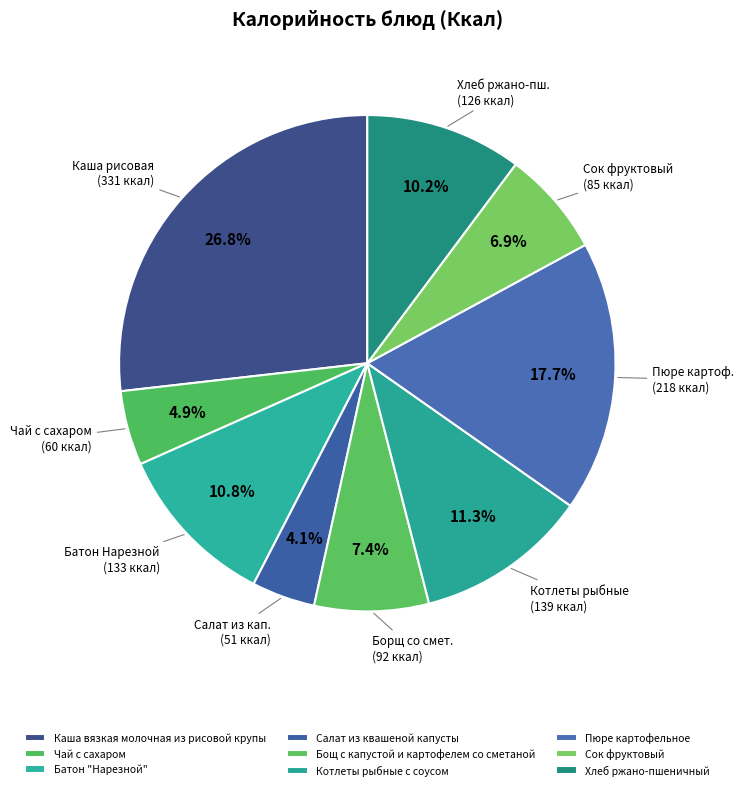

To the nearest percent, what is the difference between the Бощ с капустой и картофелем со сметаной and Хлеб ржано-пшеничный slice percentages?

3%